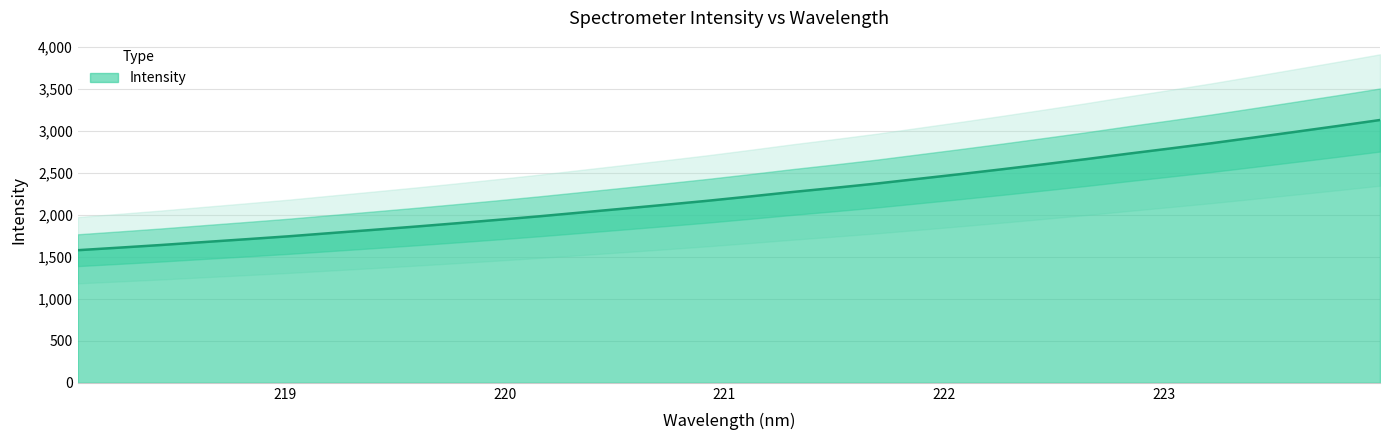

What is the approximate value at 223.7895?

3059.1